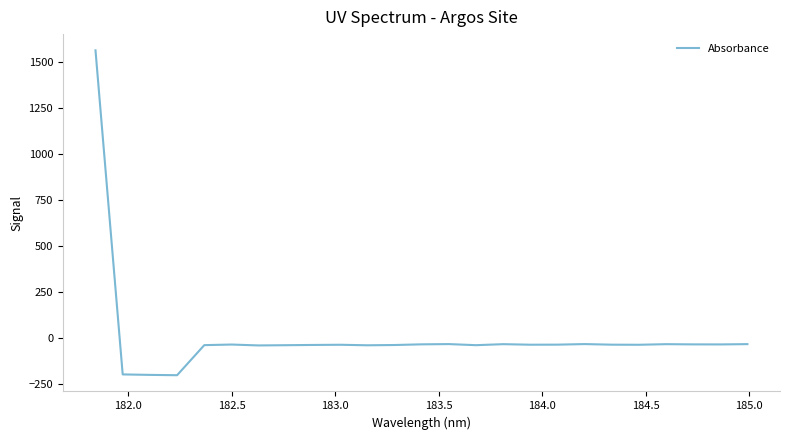

Does the chart display data point markers on the line(s)?

No